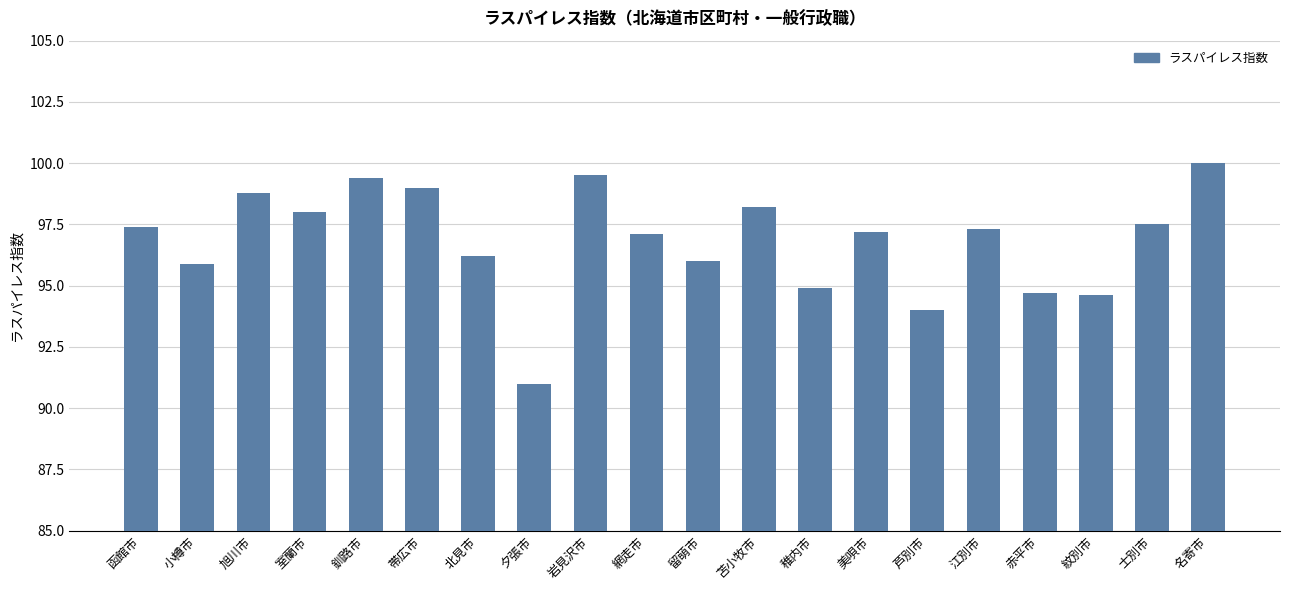

What is the label of the 10th bar from the right?

留萌市